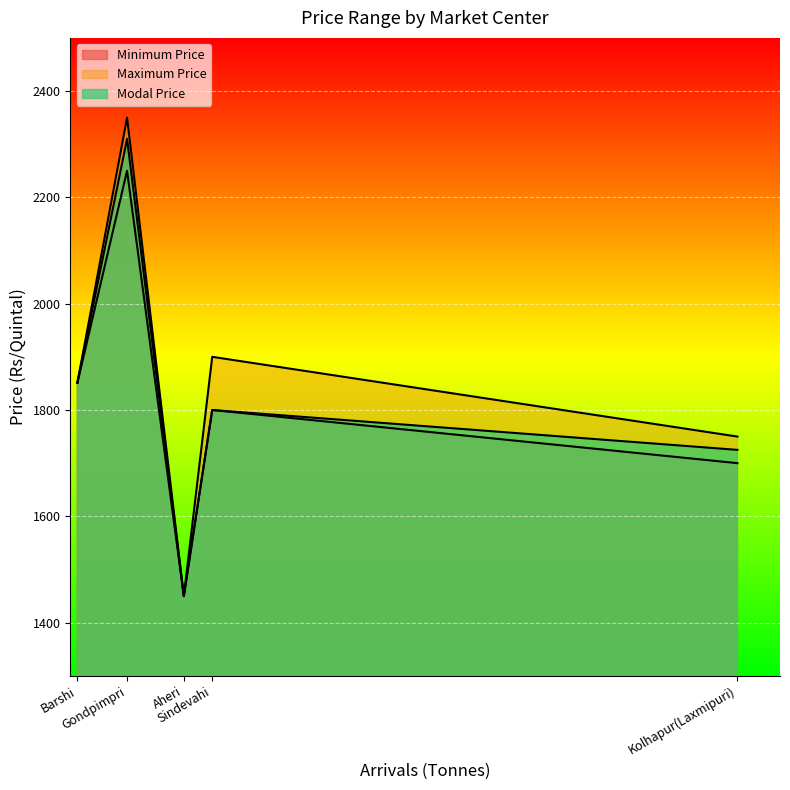

What is the lowest value of the Minimum Price series?

1450